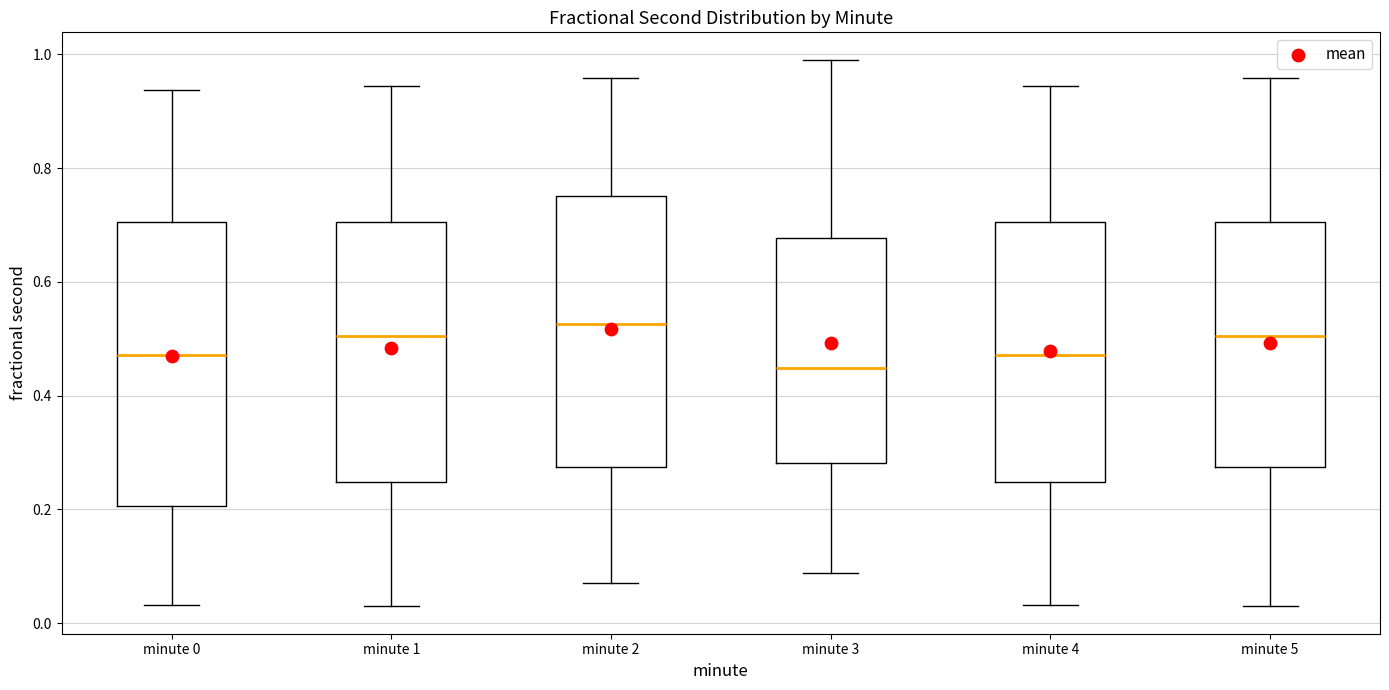

Comparing the boxes themselves (not the whiskers), which one is the tallest?

minute 0